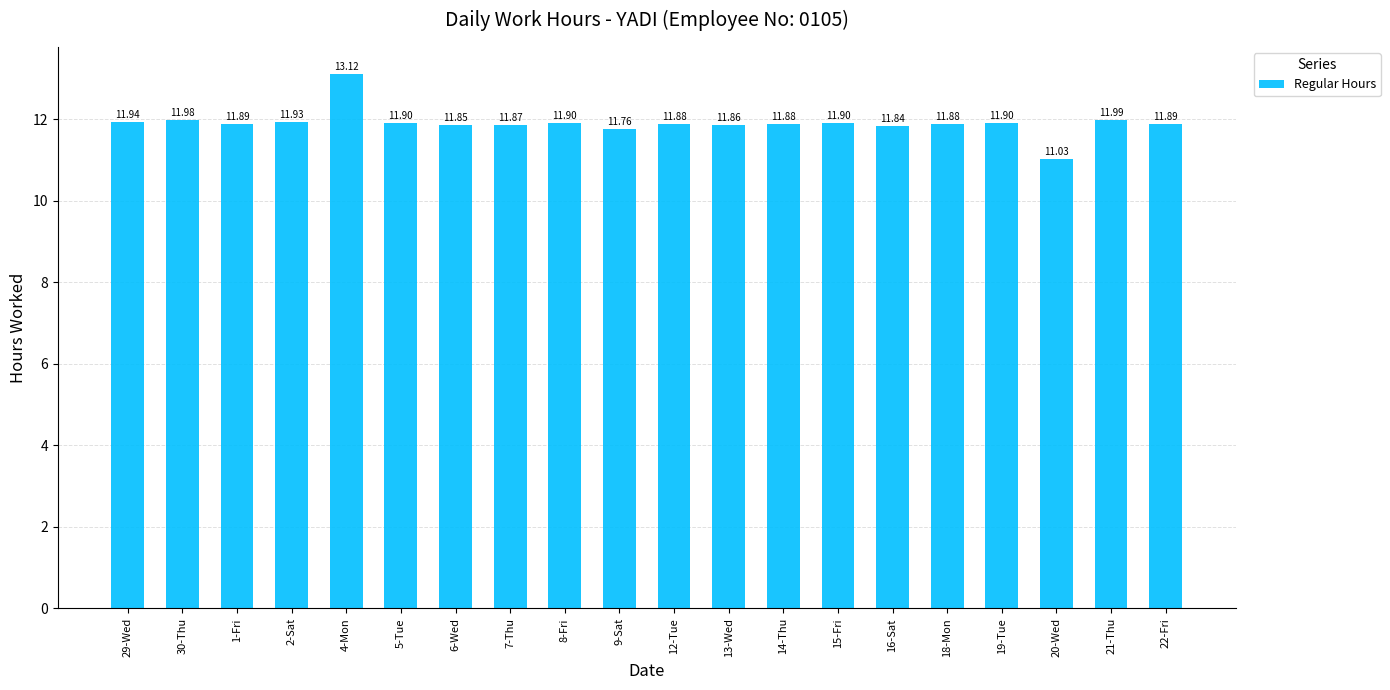

What is the change in value from 2-Sat to 21-Thu?

+0.1